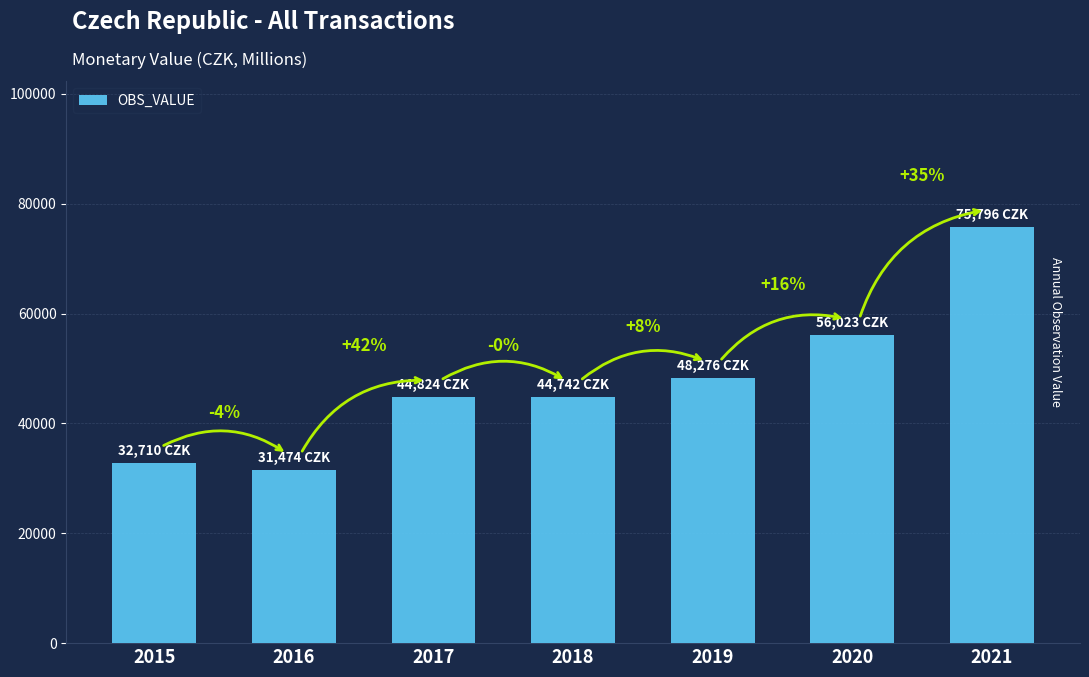

Is it true that the value at 2021 is 35863.8?

False